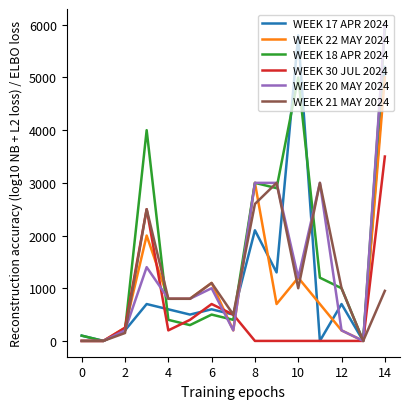

Which series has the largest total across all categories?

WEEK 18 APR 2024